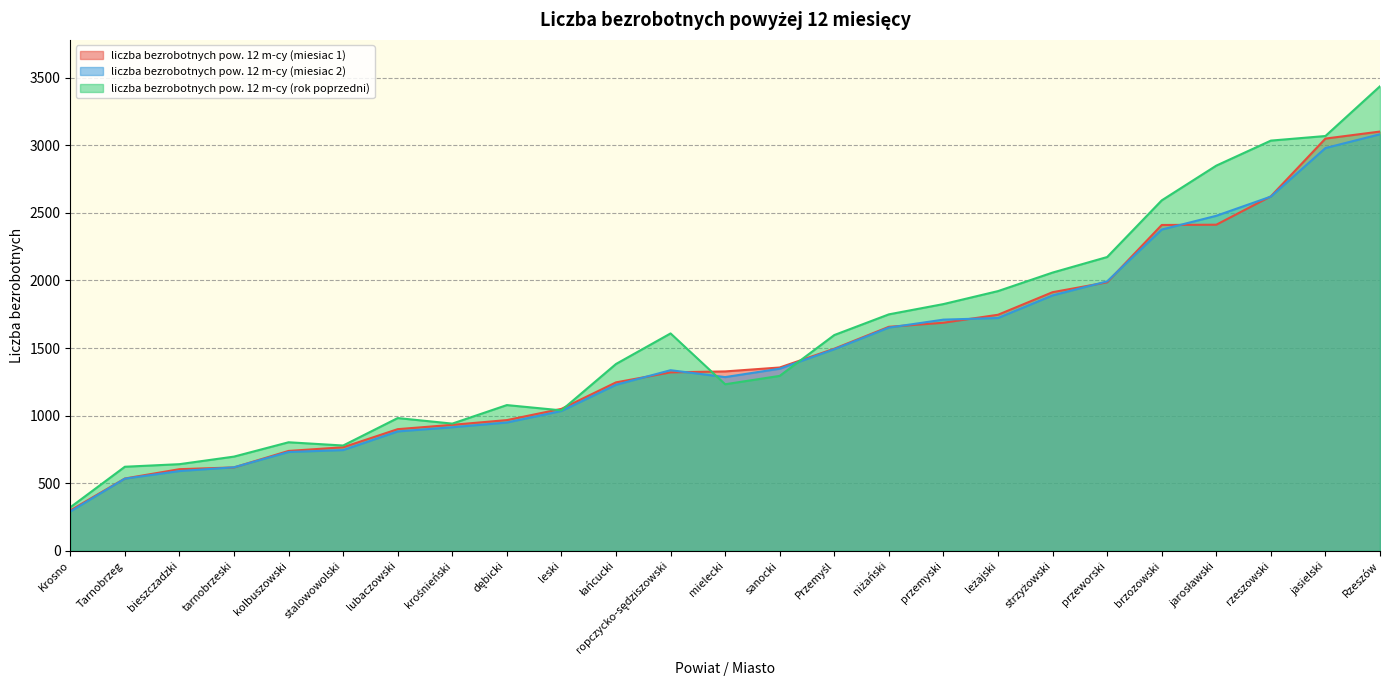

At which category does the chart reach its minimum across all series?

Krosno